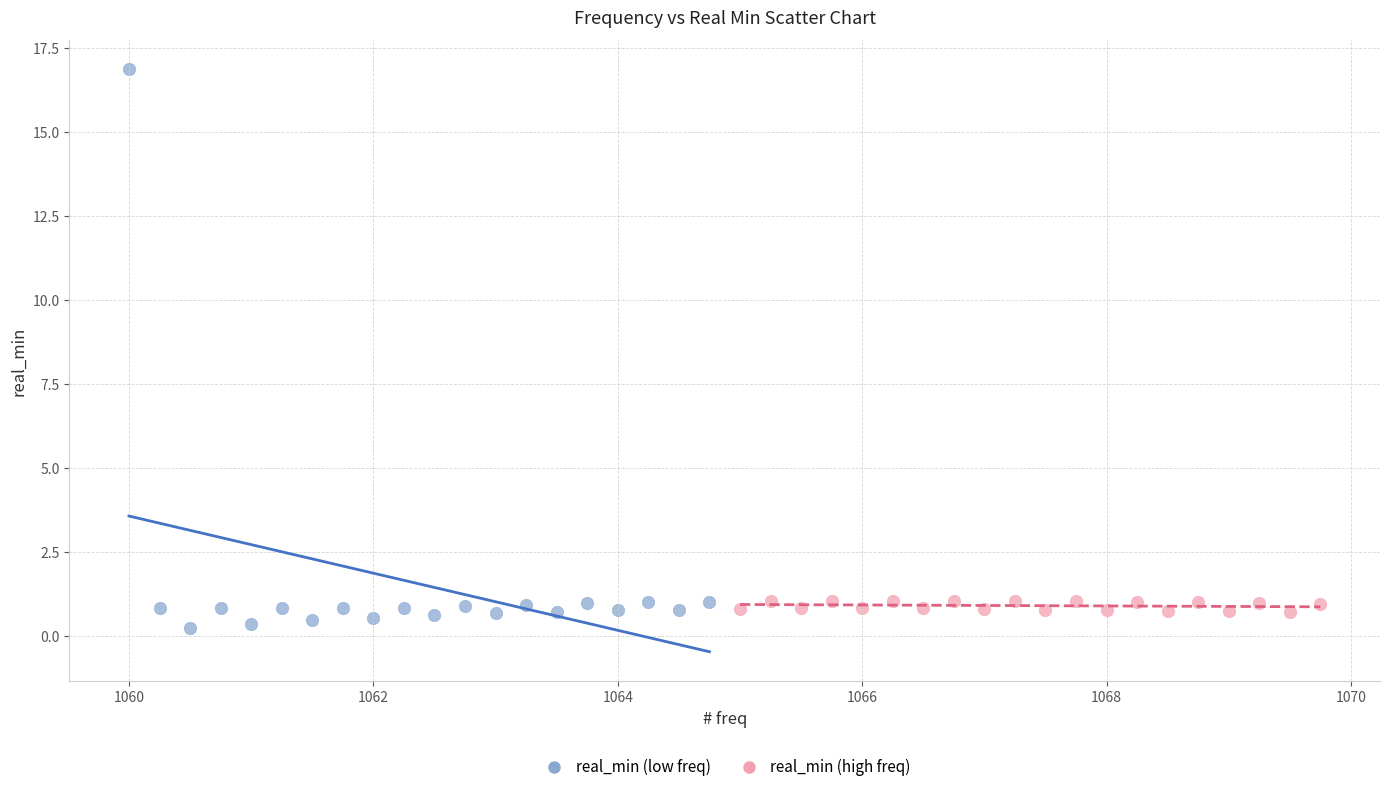

Which series reaches the maximum Y coordinate?

real_min (low freq)